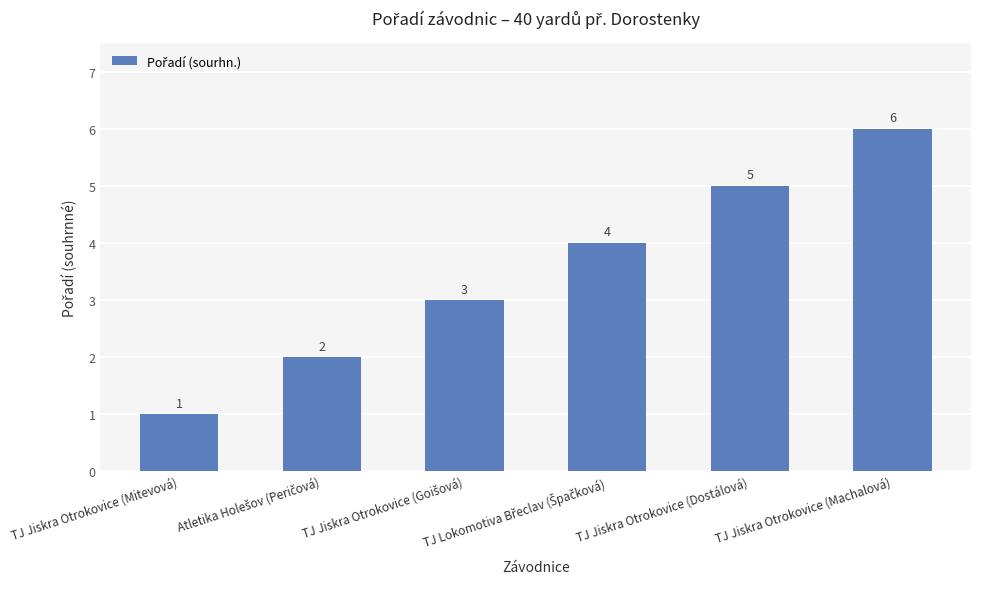

Count the number of categories in the chart.

6